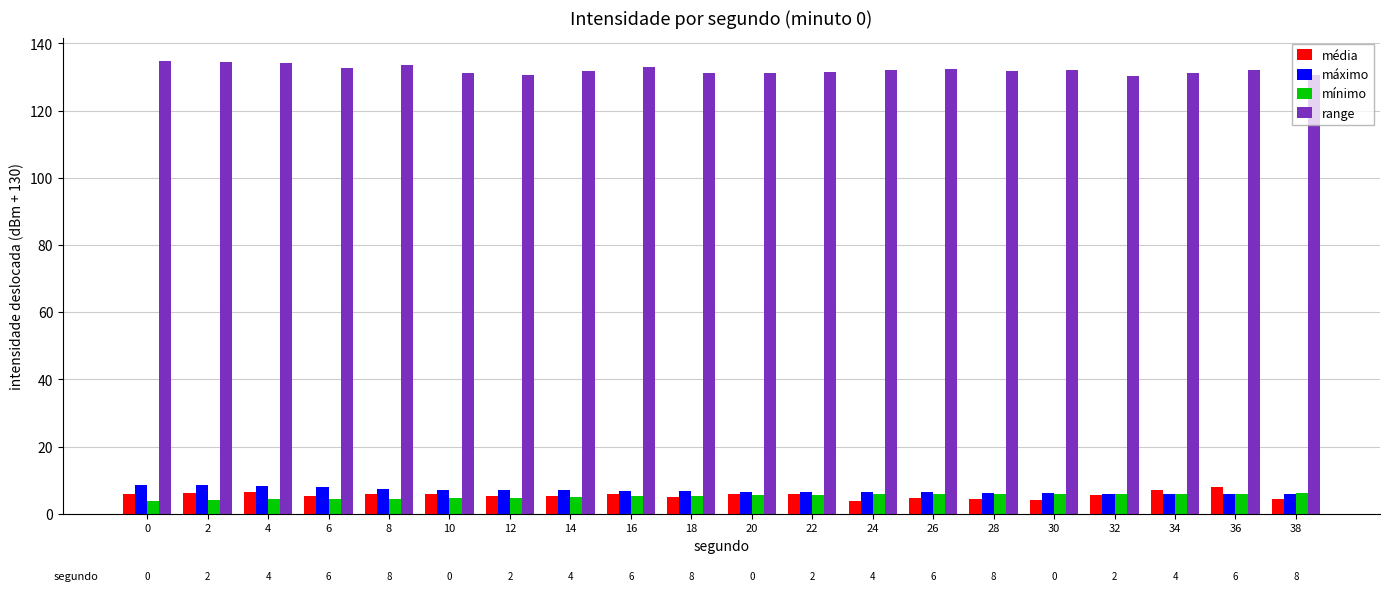

What is the average value of the média series?

5.6